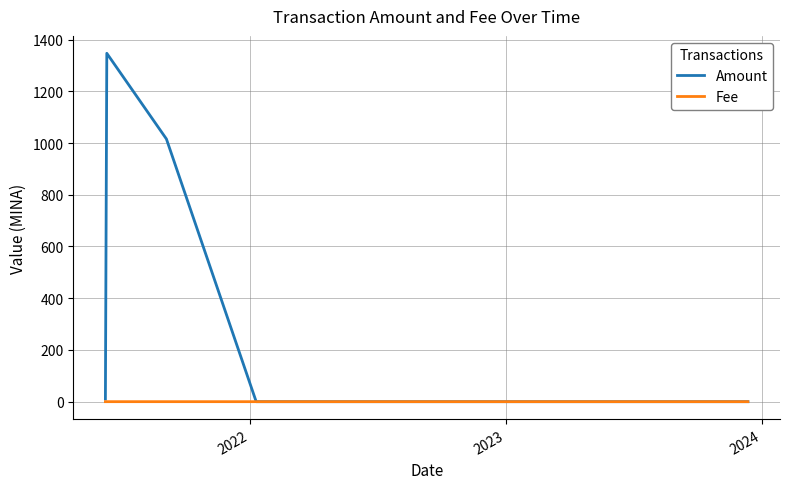

List the series in order of their peak value, lowest first.

Fee, Amount